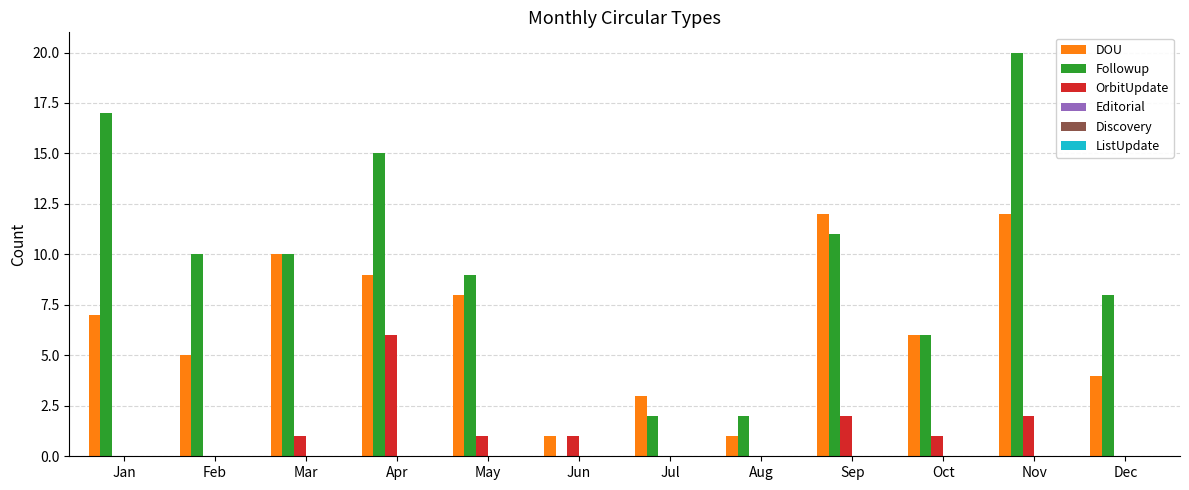

True or false: DOU has a value of 3 at Dec.

False